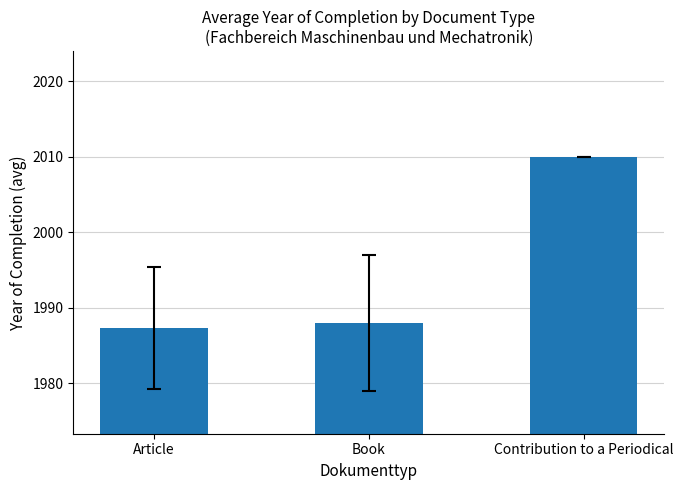

What is the ratio of the value at Article to the value at Book?

1.0